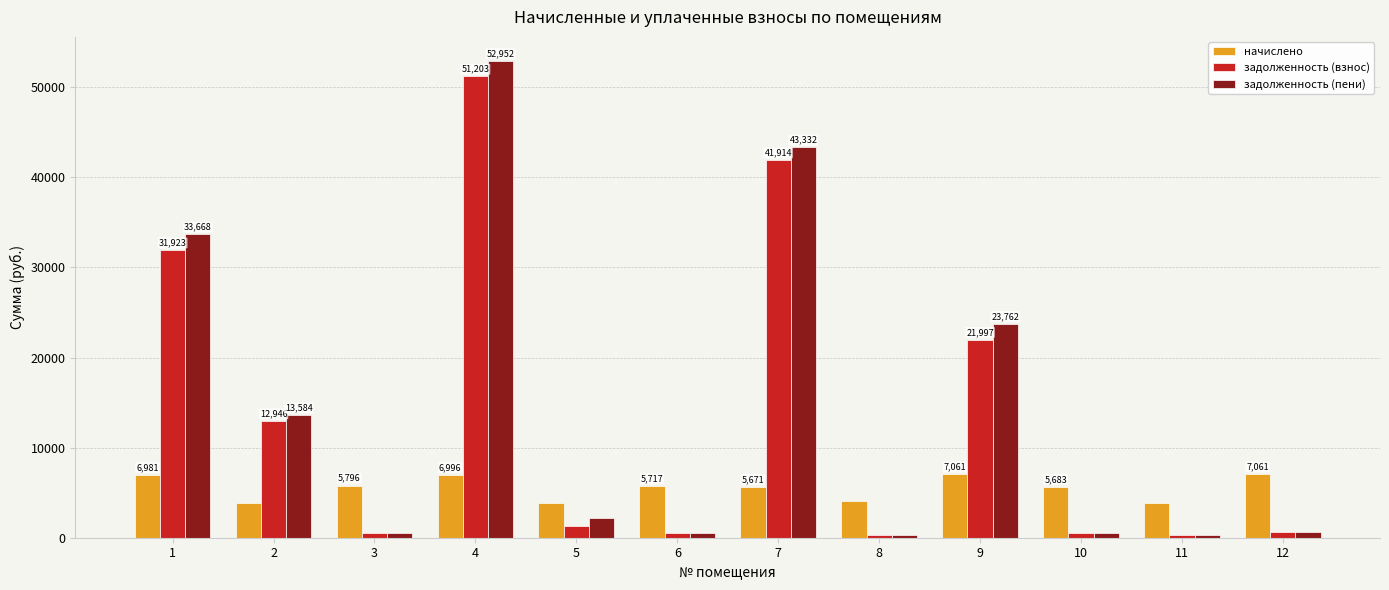

At which label does задолженность (взнос) reach its minimum?

11